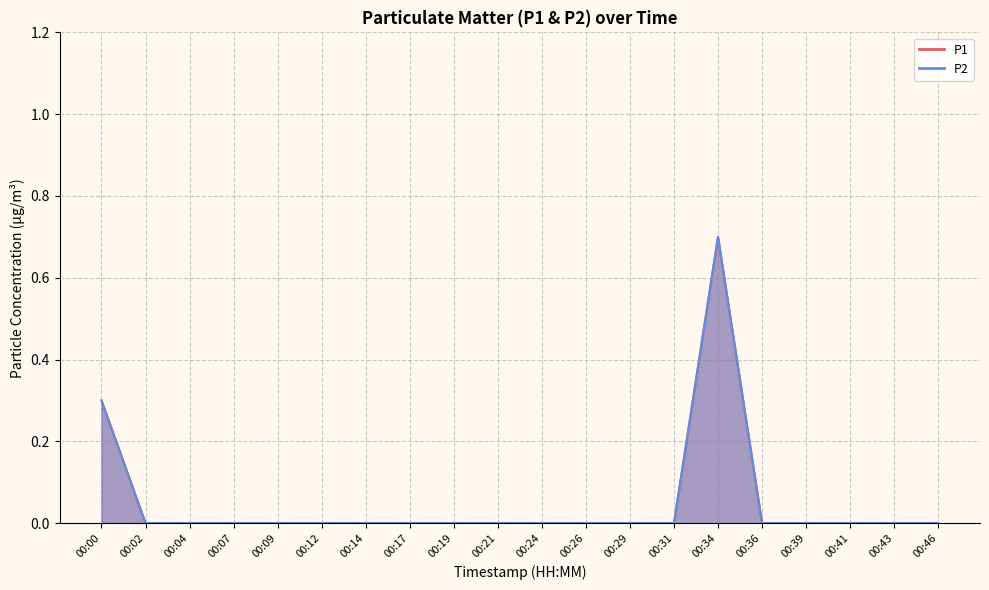

Which category has the lowest value in the P2 series?

00:02